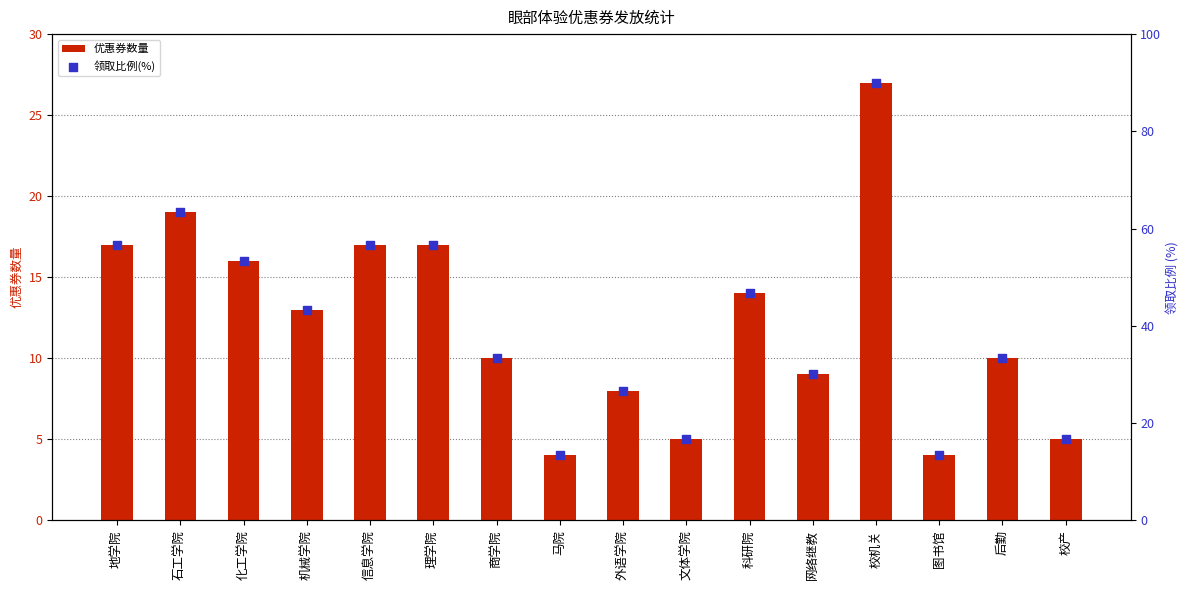

Which series has the widest spread of Y values?

领取比例(%)